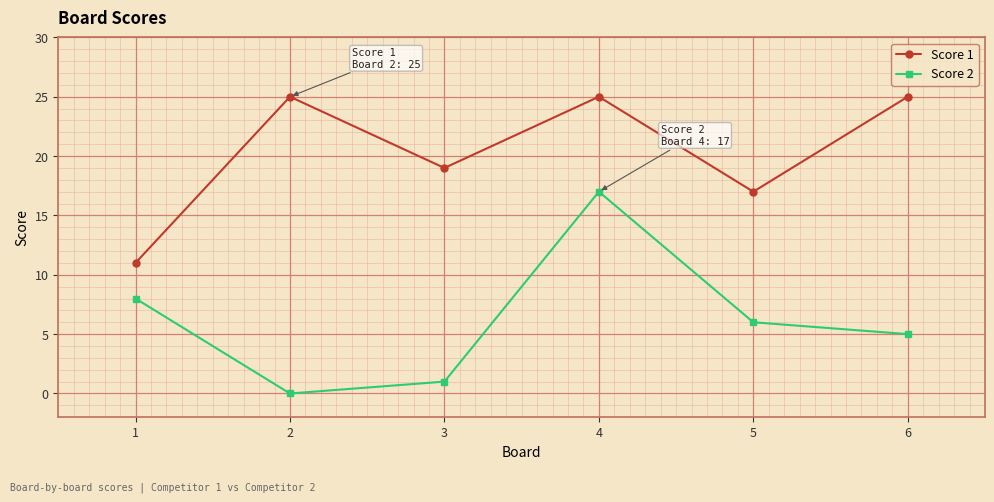

What is the difference between the maximum and minimum values in the Score 2 series?

17